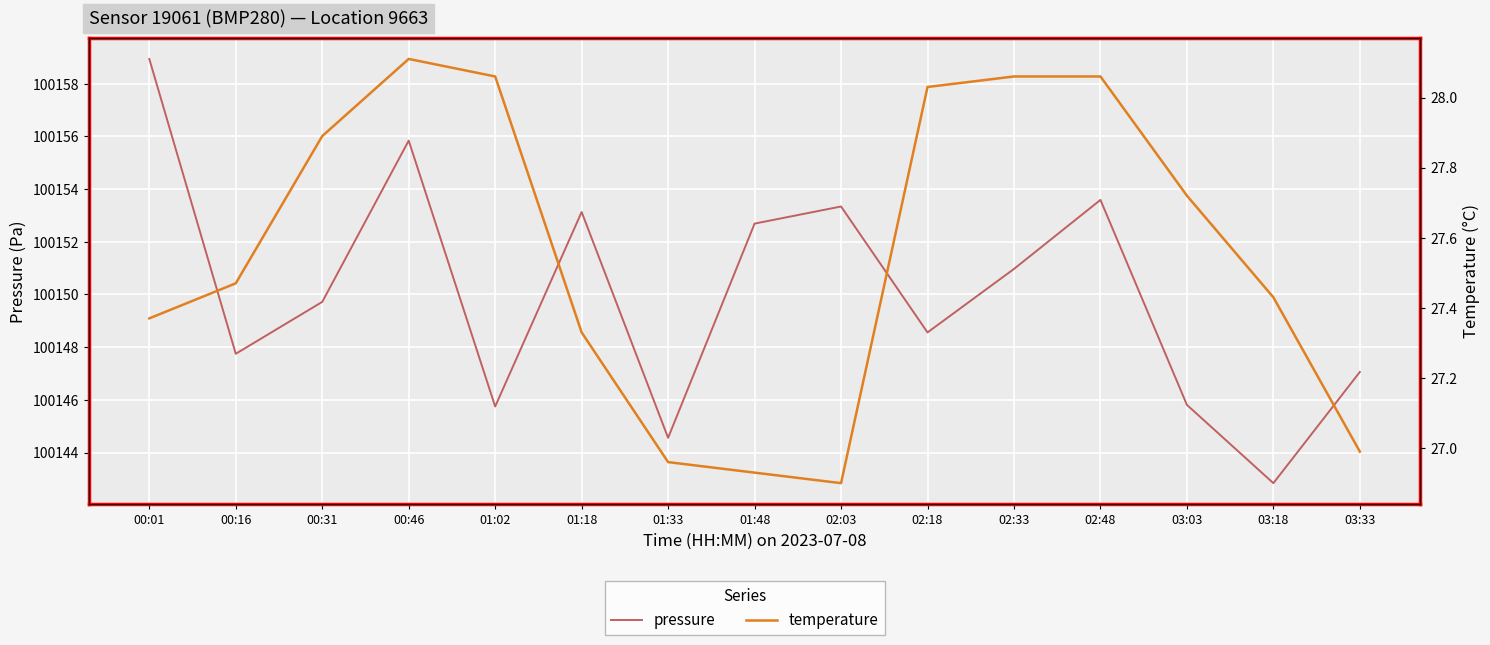

At which category does pressure reach its first local peak?

00:46